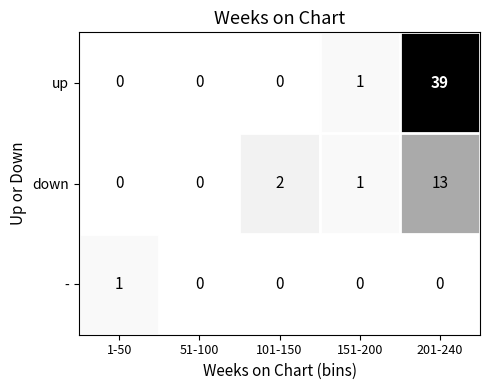

Which series has the largest total across all categories?

up